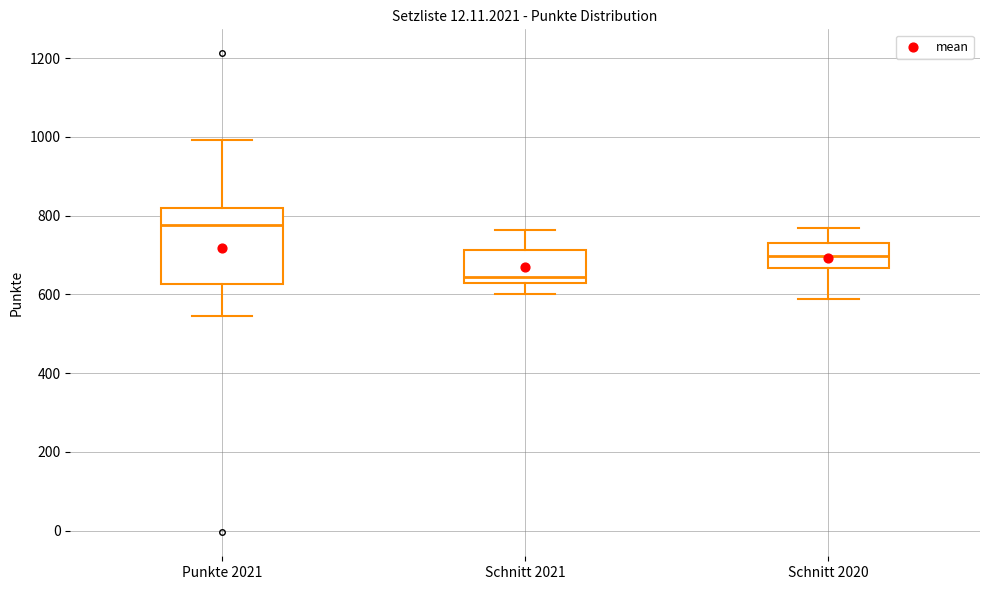

Reading left to right, transcribe this box plot: for each box, give where its median line is, the range the box spans, and where its two whiskers end, as read against the y-axis. The values are not printed on the chart, so give them approximately, as read against the axis.

Punkte 2021: median 780, box 620 to 820, whiskers 540 to 1000
Schnitt 2021: median 640, box 620 to 720, whiskers 600 to 760
Schnitt 2020: median 700, box 660 to 720, whiskers 580 to 760